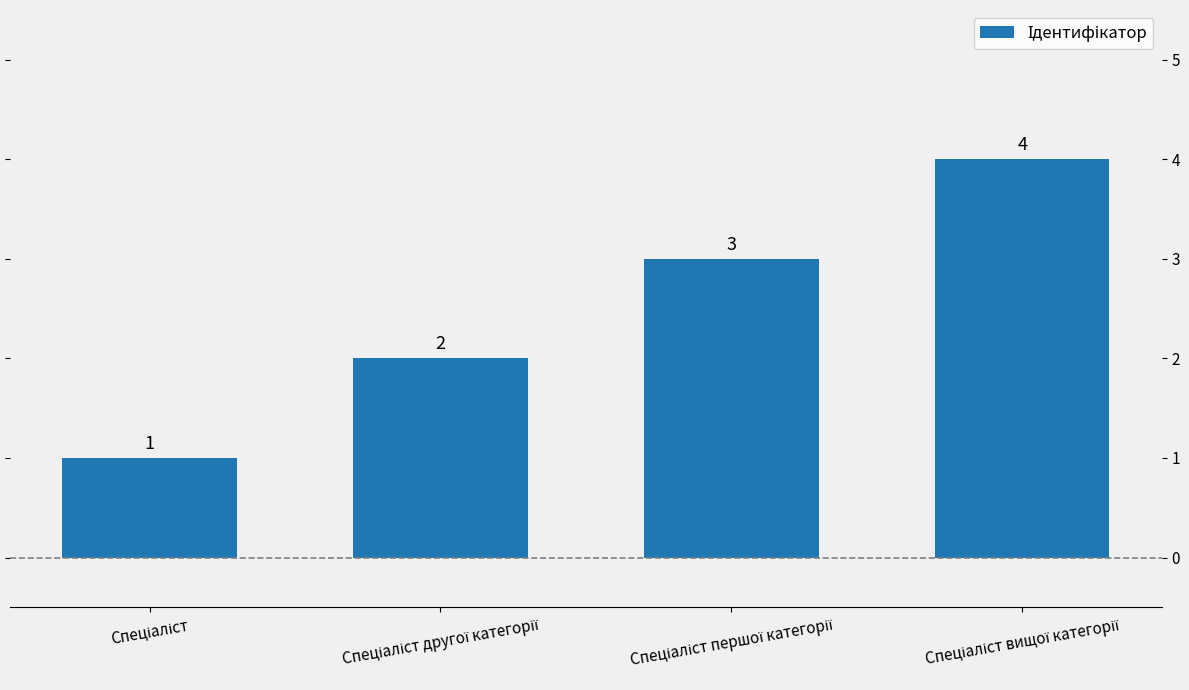

What is the approximate value at Спеціаліст?

1